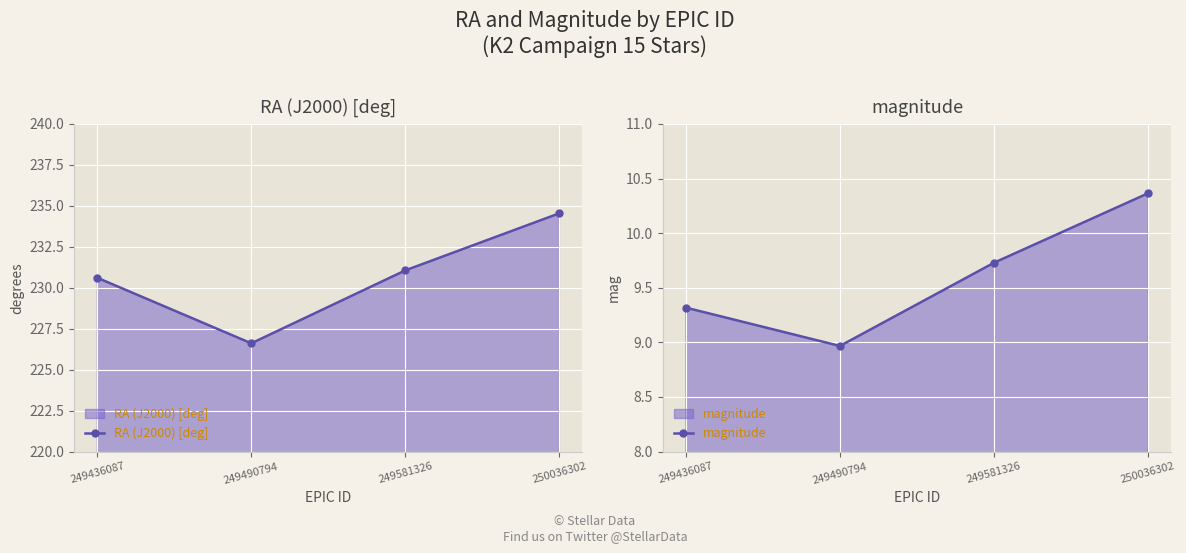

What is the total value across all series at 249490794?

235.6